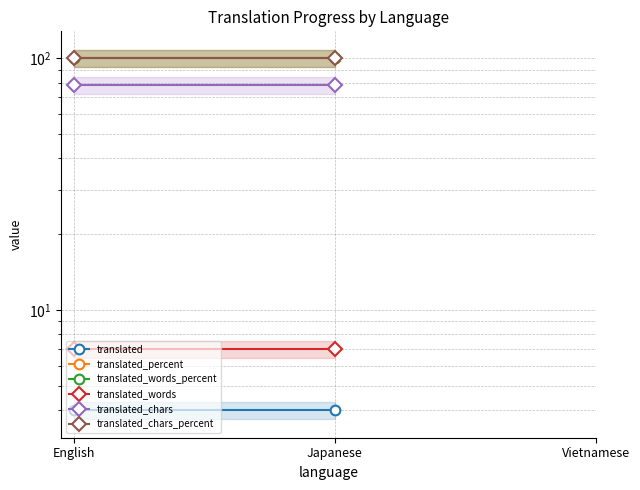

Is the value of translated_words at English greater than the value of translated_percent at Vietnamese?

No